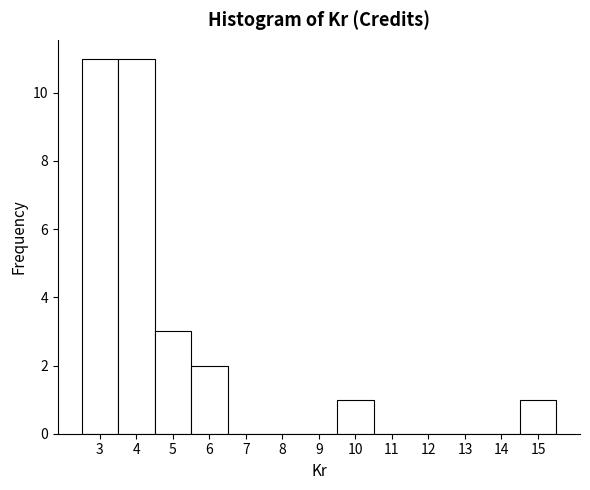

How tall is the bar that spans 9.5 to 10.5 on the x-axis? The values are not printed on the chart, so give them approximately, as read against the axis.

1